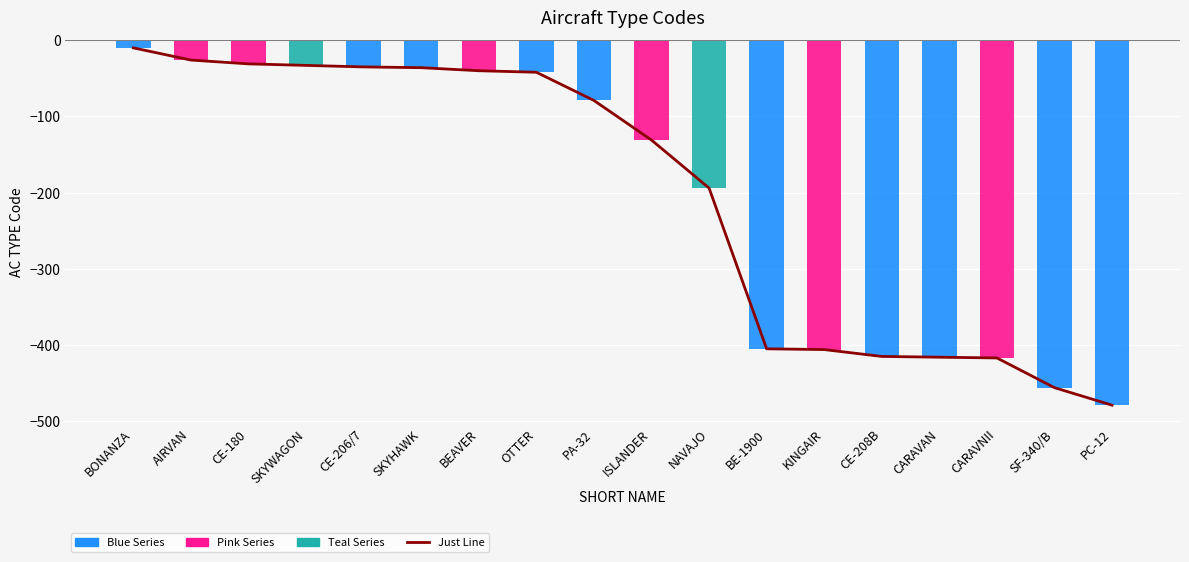

List the labels in order of value, smallest first.

PC-12, SF-340/B, CARAVNII, CARAVAN, CE-208B, KINGAIR, BE-1900, NAVAJO, ISLANDER, PA-32, OTTER, BEAVER, SKYHAWK, CE-206/7, SKYWAGON, CE-180, AIRVAN, BONANZA